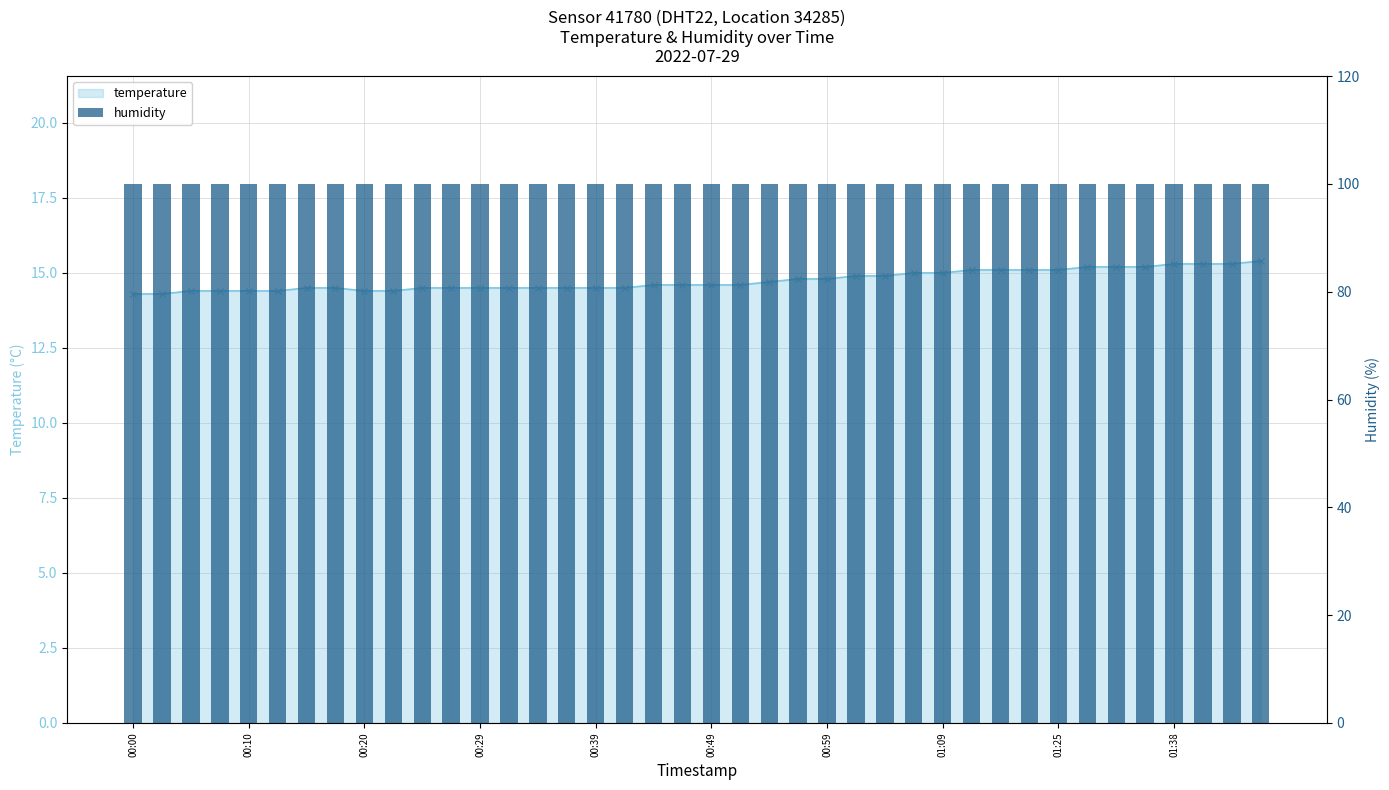

What position from the left is 2022-07-29T01:30:46?

34